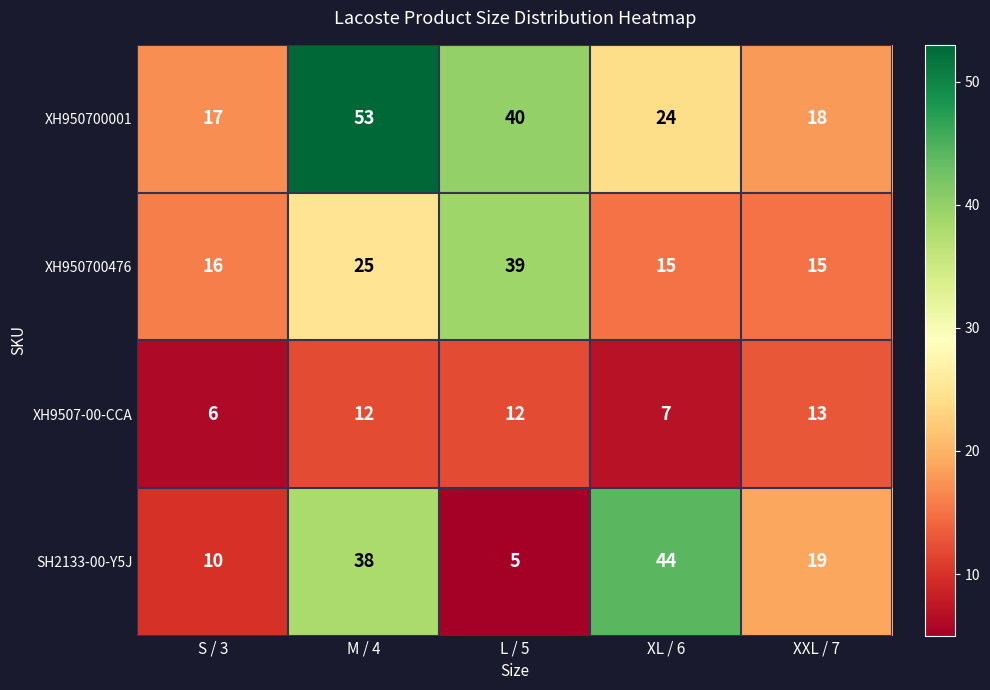

What is the difference between the maximum and minimum values in the SH2133-00-Y5J series?

39